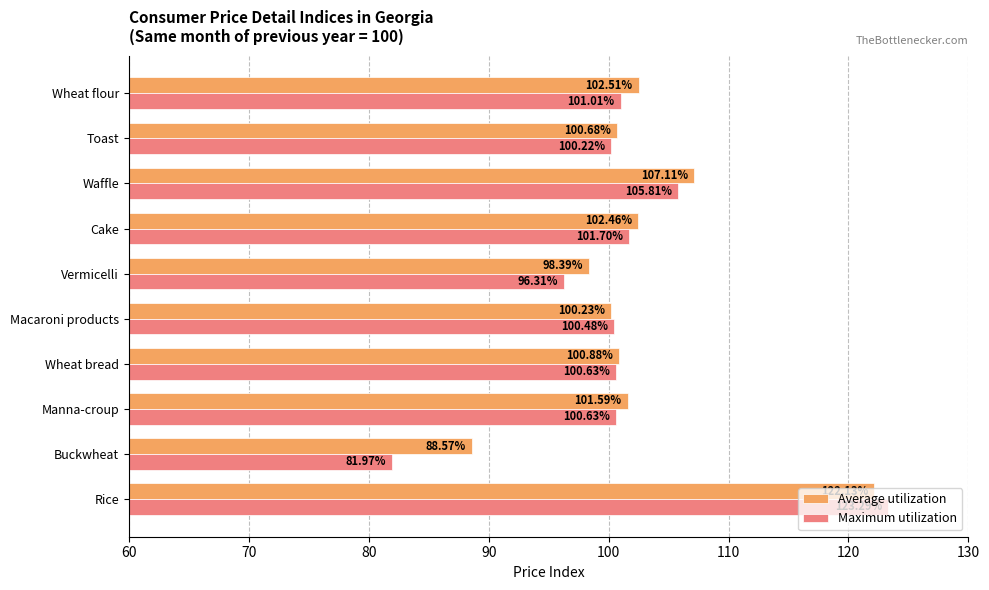

List the series in order of their peak value, highest first.

Maximum utilization, Average utilization